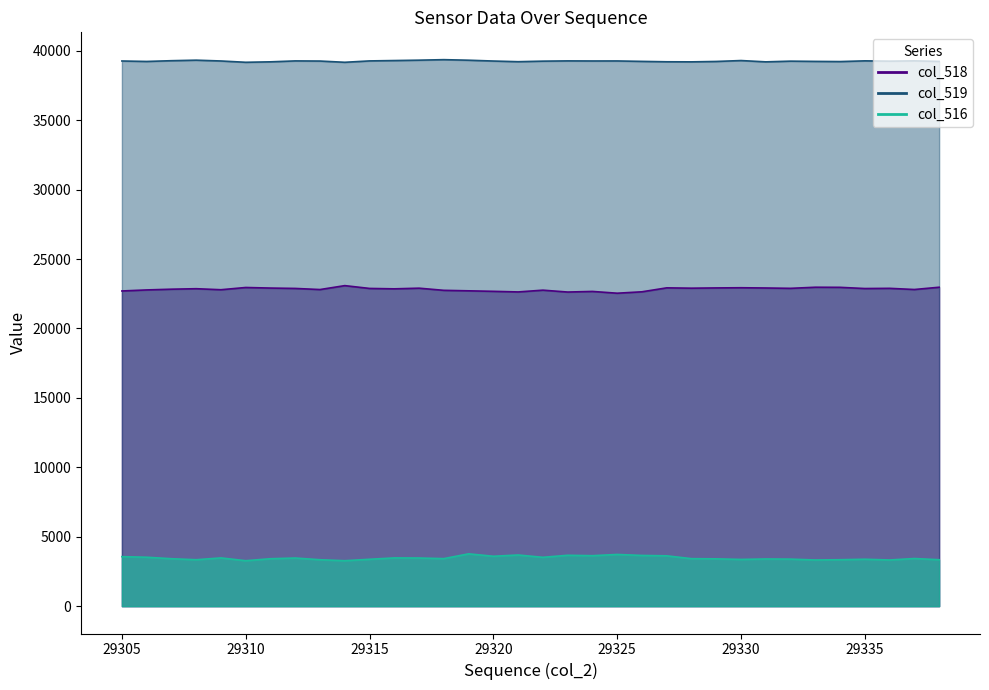

What are all the series names shown in the legend?

col_518, col_519, col_516